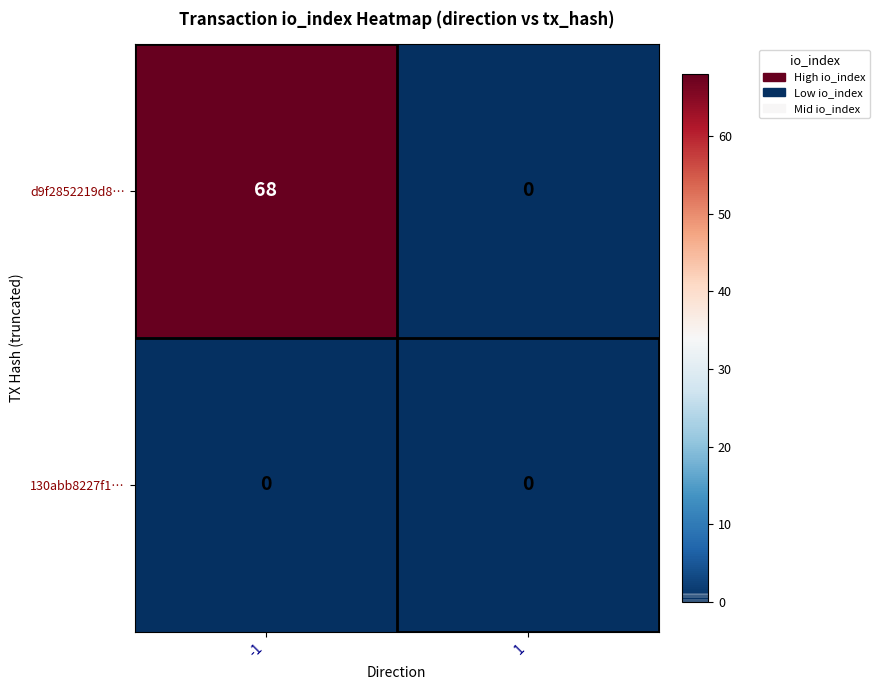

Which series has the largest range (max minus min)?

d9f2852219d8…